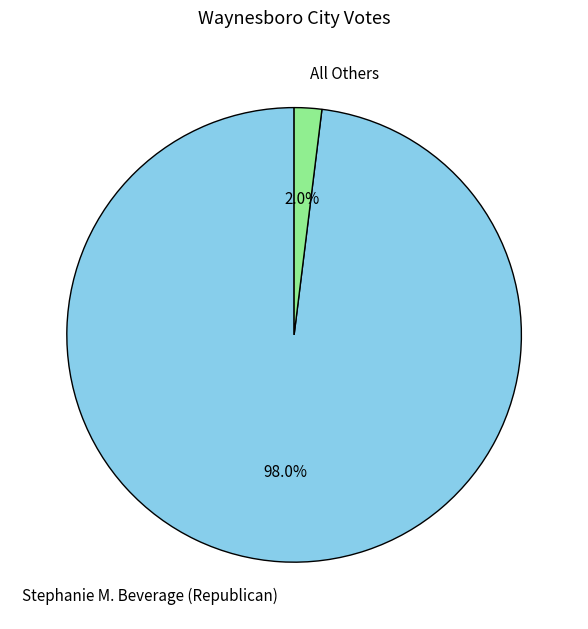

Rank the categories by value from lowest to highest.

All Others, Stephanie M. Beverage (Republican)